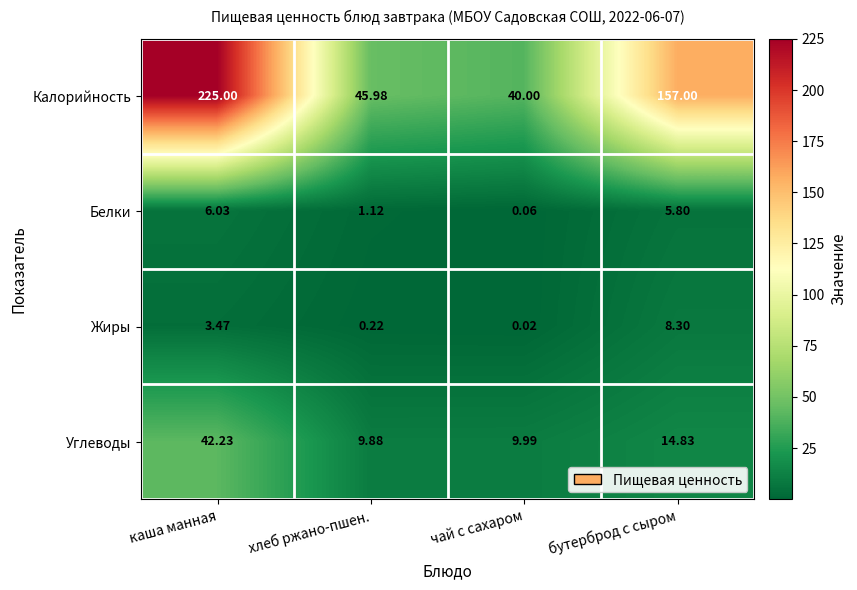

Where does the Углеводы series first go above 14?

каша манная